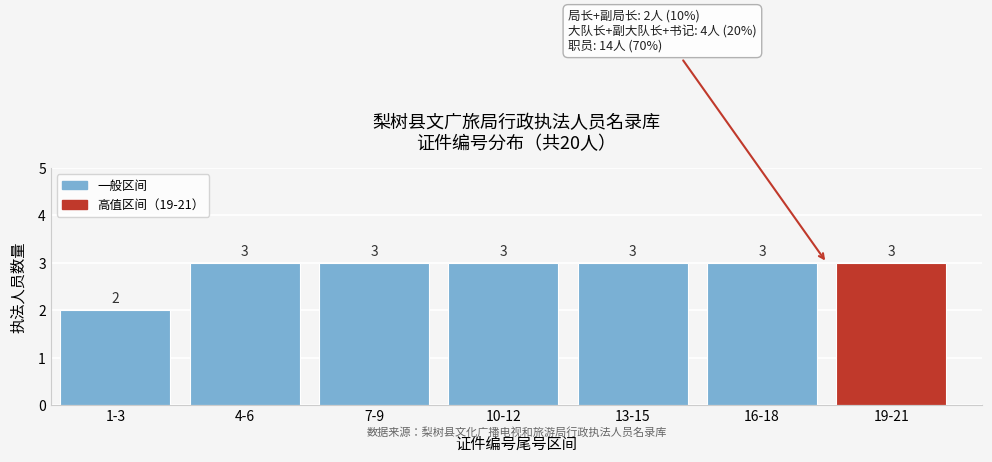

Reading right to left, list all the values displayed in this chart.

19-21=3	16-18=3	13-15=3	10-12=3	7-9=3	4-6=3	1-3=2